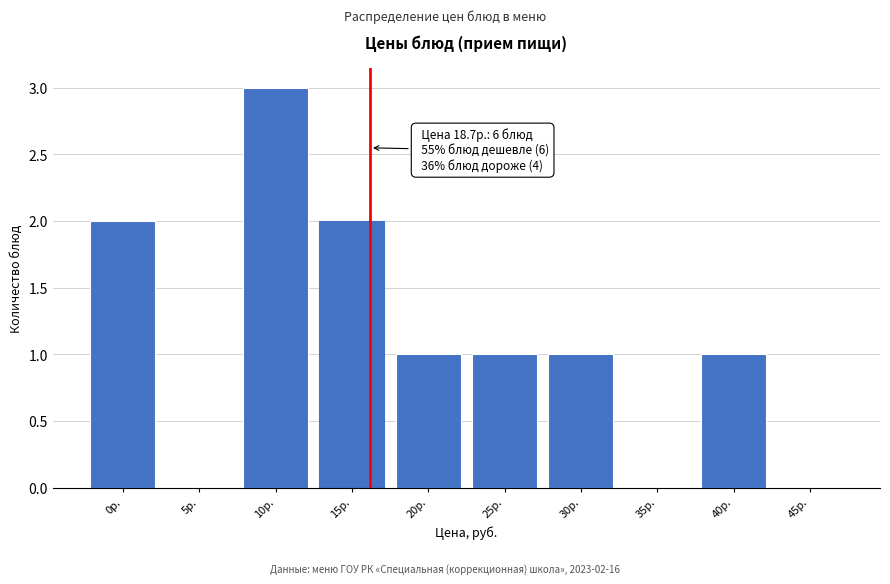

Reading right to left, extract all data points from this chart.

45р.=0	40р.=1	35р.=0	30р.=1	25р.=1	20р.=1	15р.=2	10р.=3	5р.=0	0р.=2